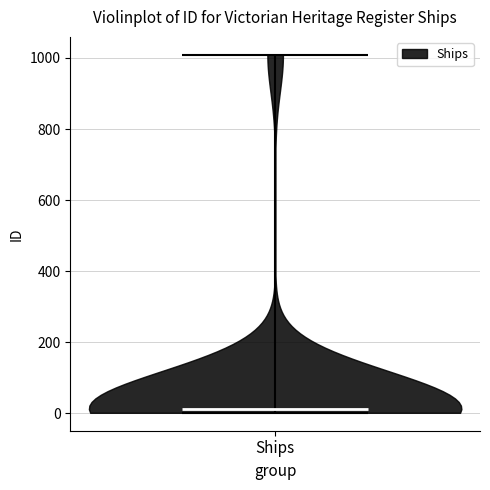

Read this violin plot against the y-axis: where its median line is, and the lowest and highest points the violin reaches. The values are not printed on the chart, so give them approximately, as read against the axis.

median line 20, lowest point 0, highest point 1000